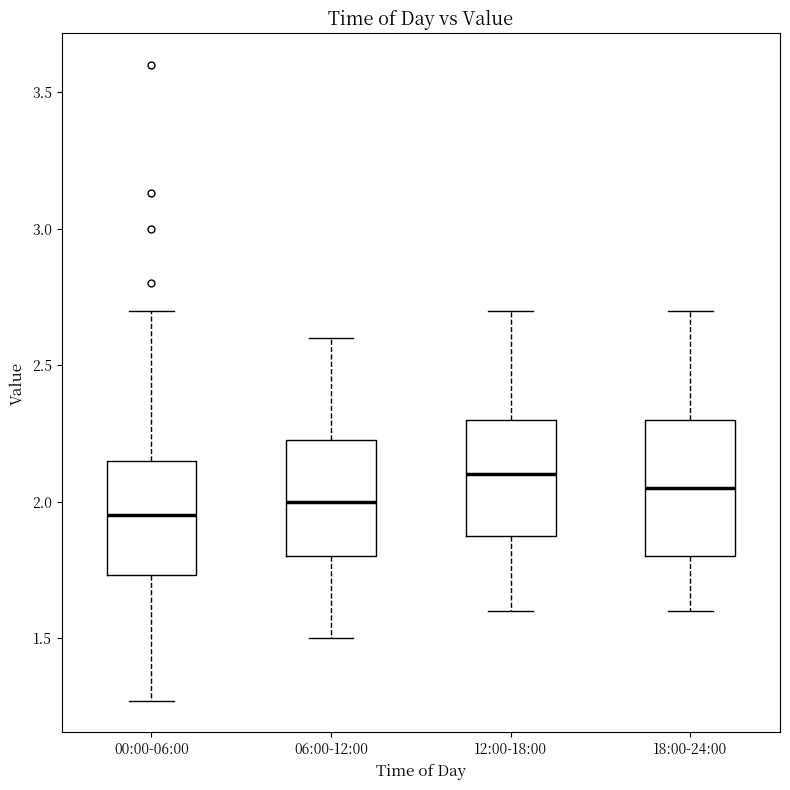

Reading left to right, transcribe this box plot: for each box, give where its median line is, the range the box spans, and where its two whiskers end, as read against the y-axis. The values are not printed on the chart, so give them approximately, as read against the axis.

00:00-06:00: median 1.95, box 1.75 to 2.15, whiskers 1.25 to 2.70
06:00-12:00: median 2.00, box 1.80 to 2.25, whiskers 1.50 to 2.60
12:00-18:00: median 2.10, box 1.90 to 2.30, whiskers 1.60 to 2.70
18:00-24:00: median 2.05, box 1.80 to 2.30, whiskers 1.60 to 2.70